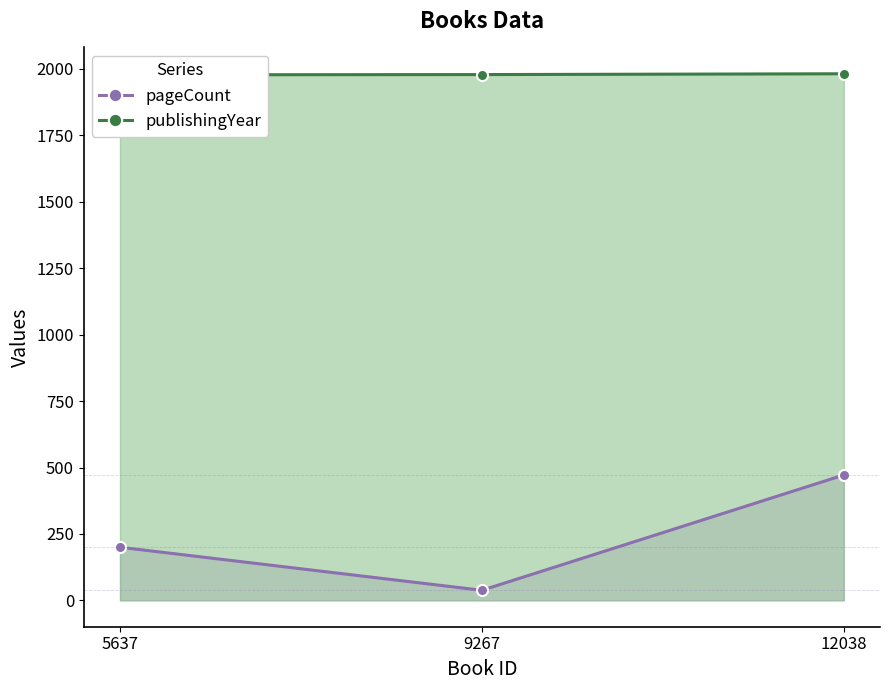

Reading left to right, what are all the values shown in this chart?

pageCount: 5637=200	9267=38	12038=472
publishingYear: 5637=1978	9267=1979	12038=1982